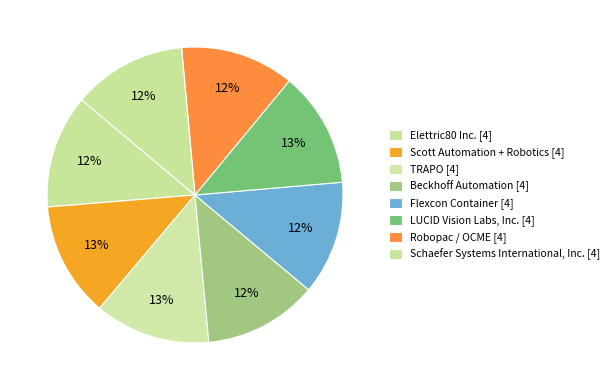

What is the smallest slice in the pie chart?

Elettric80 Inc.